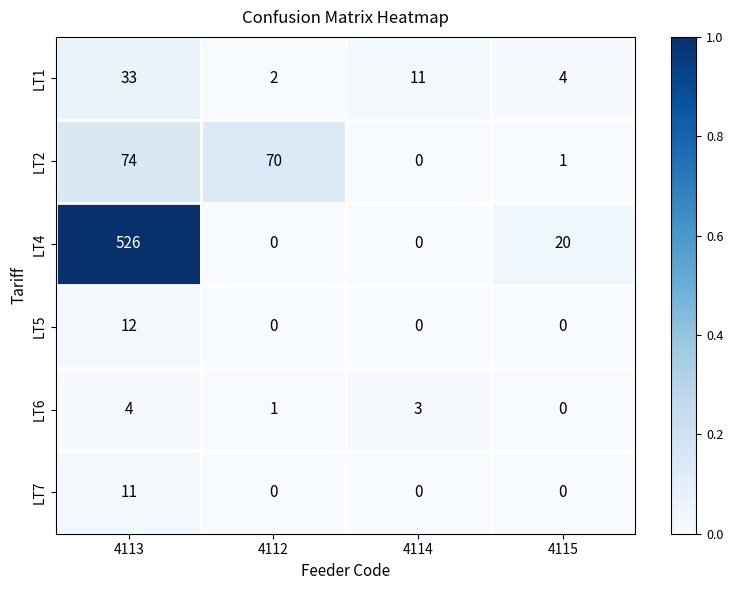

How many categories are shown in the chart?

4